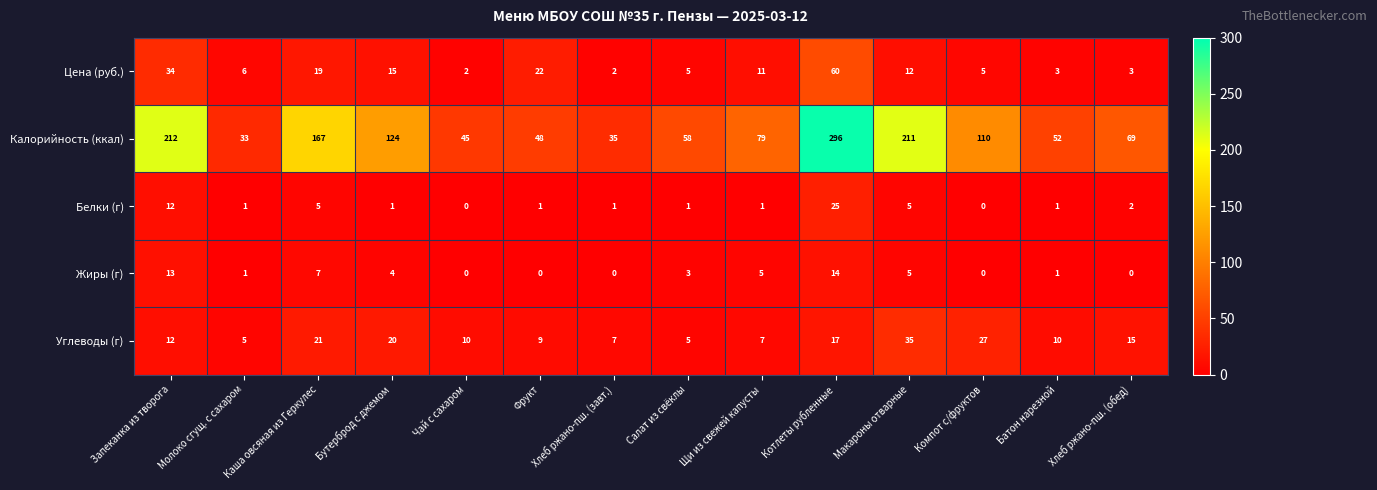

What is the sum of the Белки (г) values at Бутерброд с джемом and Котлеты рубленные?

26